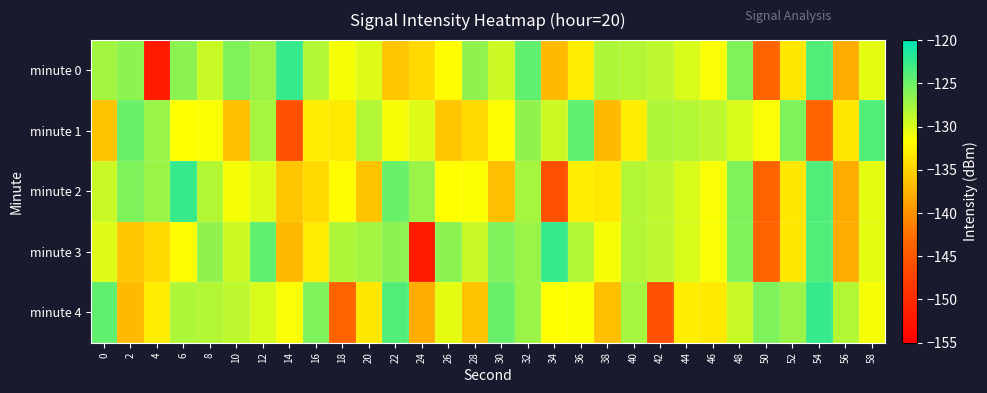

At which category is the sum across all series the highest?

32